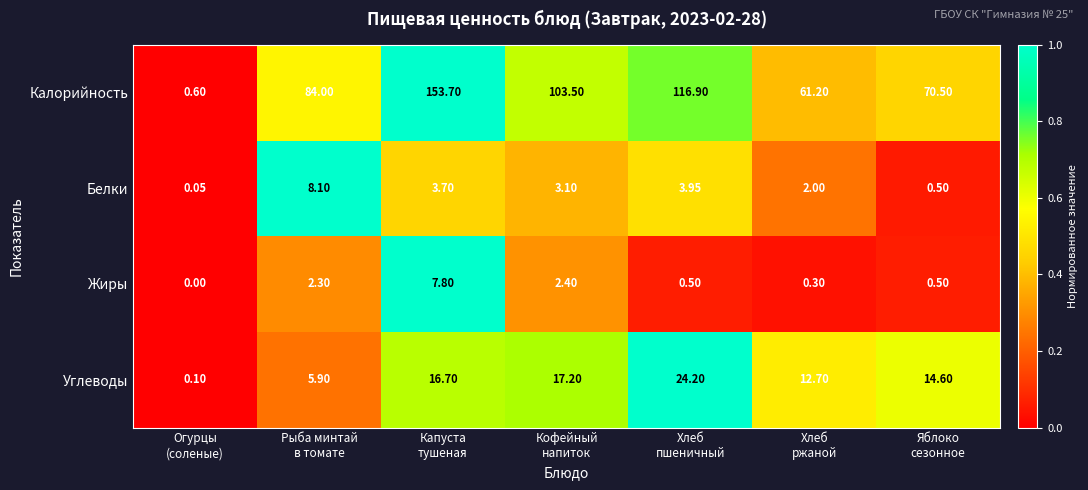

What is the spread (max minus min) of values at Кофейный
напиток?

101.1